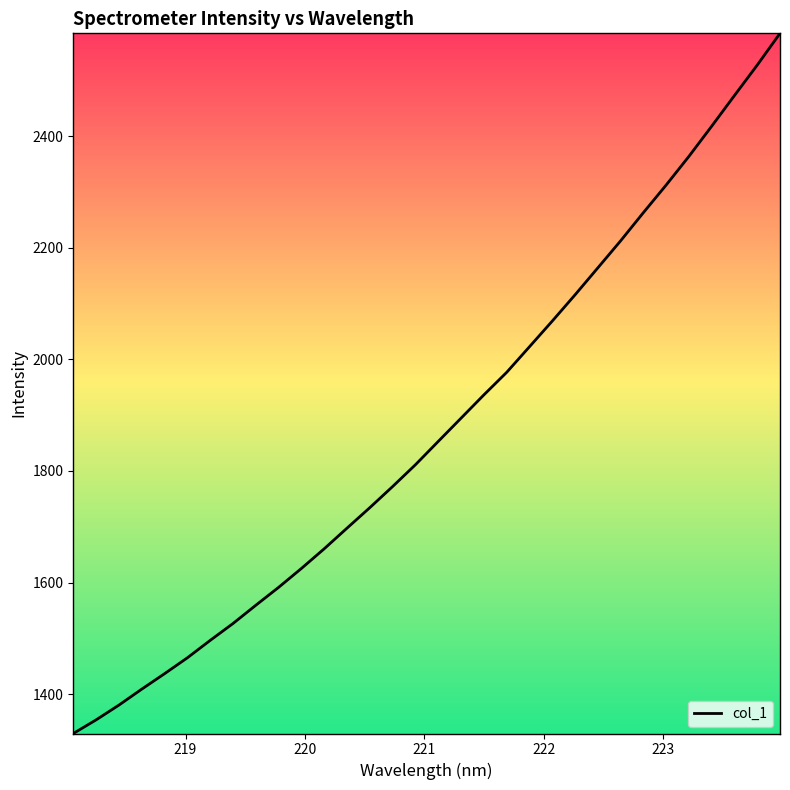

What is the average value?

1876.1